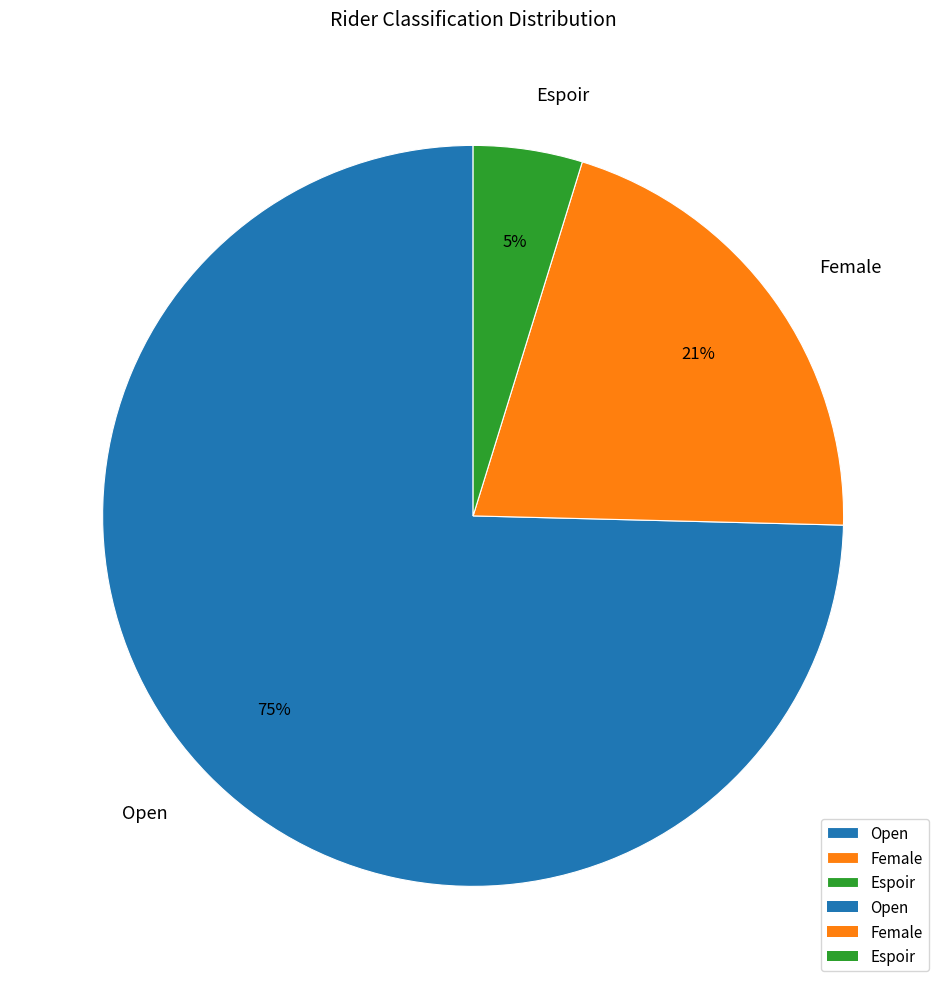

How many slices are in this pie chart?

3